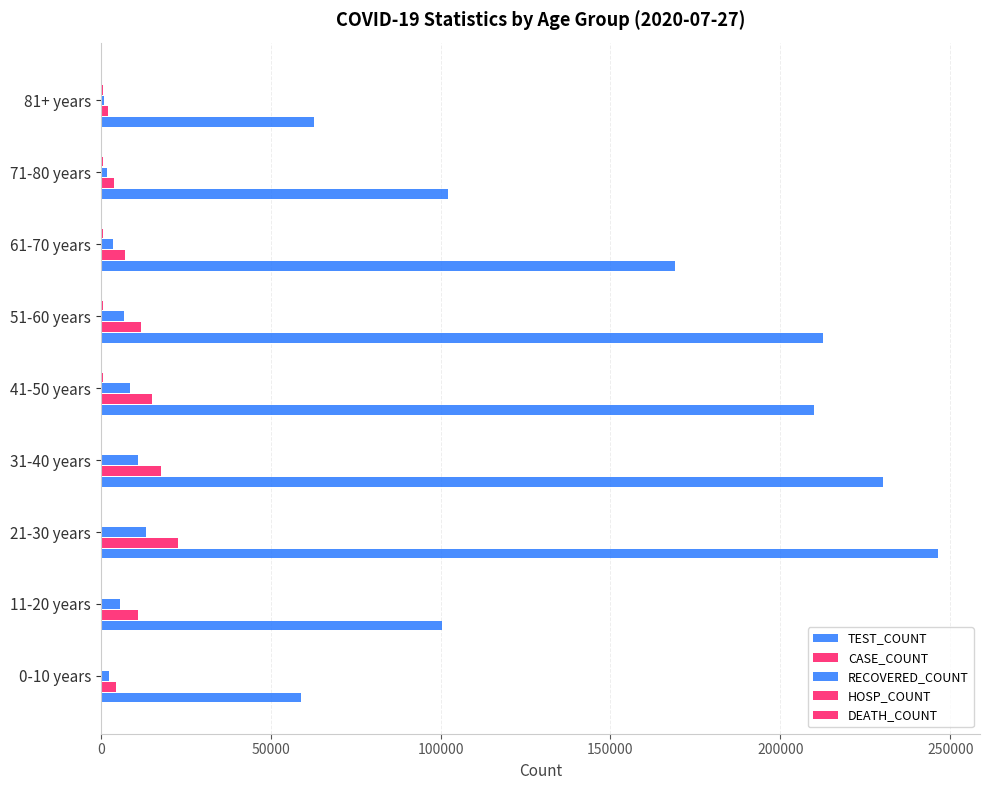

How many distinct data groups are displayed?

5